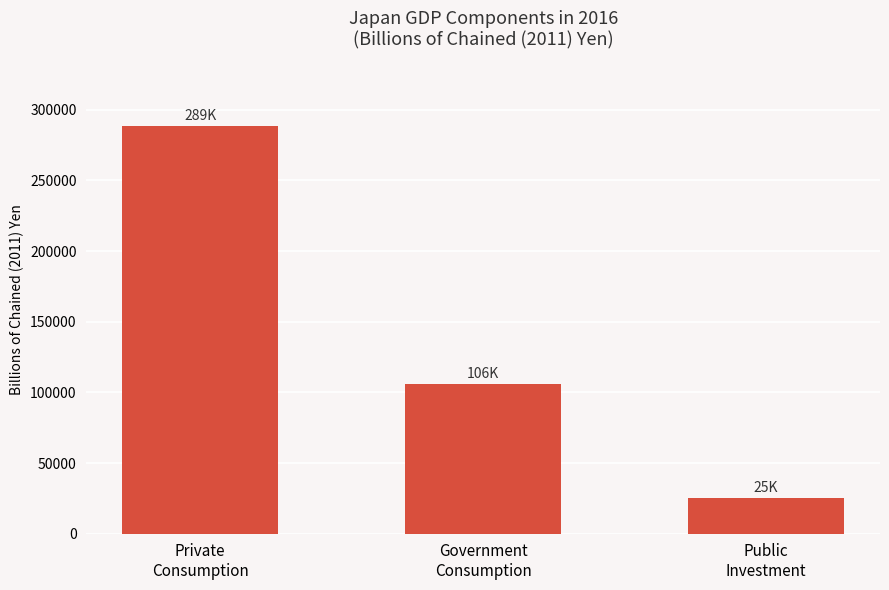

At which label is the value closest to 156916?

Government
Consumption